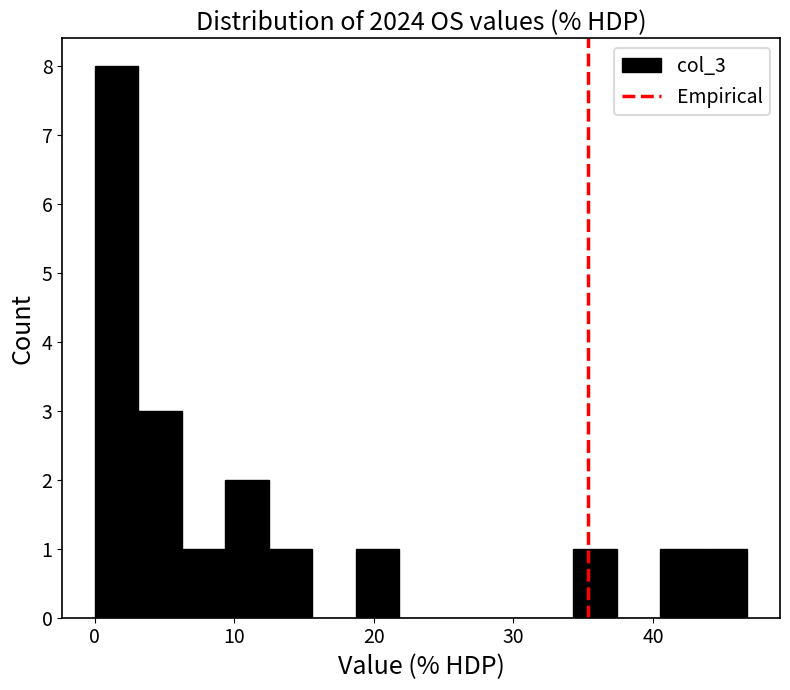

Read against the x-axis, roughly where is the centre of the tallest bar?

2